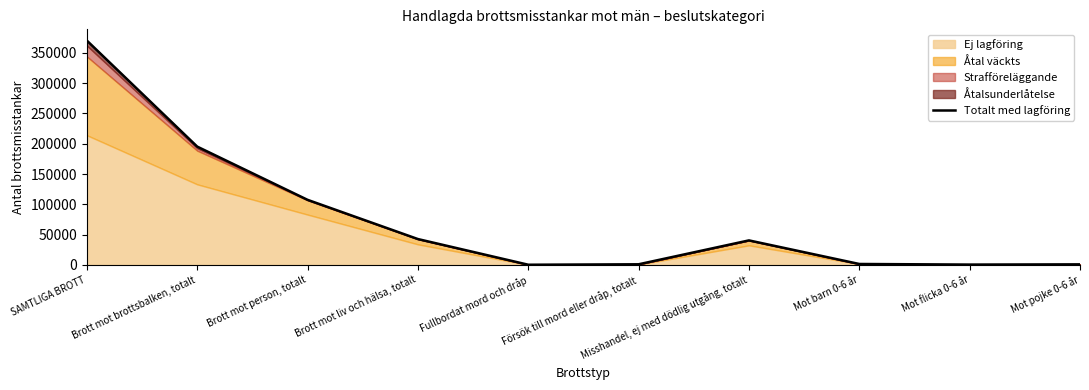

List the labels in order of value, smallest first.

Fullbordat mord och dråp, Mot flicka 0-6 år, Mot pojke 0-6 år, Försök till mord eller dråp, totalt, Mot barn 0-6 år, Misshandel, ej med dödlig utgång, totalt, Brott mot liv och hälsa, totalt, Brott mot person, totalt, Brott mot brottsbalken, totalt, SAMTLIGA BROTT